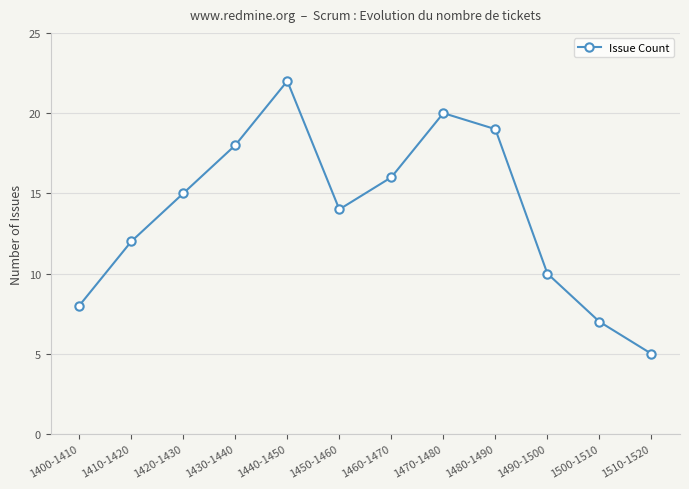

Reading left to right, what are all the values shown in this chart?

1400-1410=8	1410-1420=12	1420-1430=15	1430-1440=18	1440-1450=22	1450-1460=14	1460-1470=16	1470-1480=20	1480-1490=19	1490-1500=10	1500-1510=7	1510-1520=5